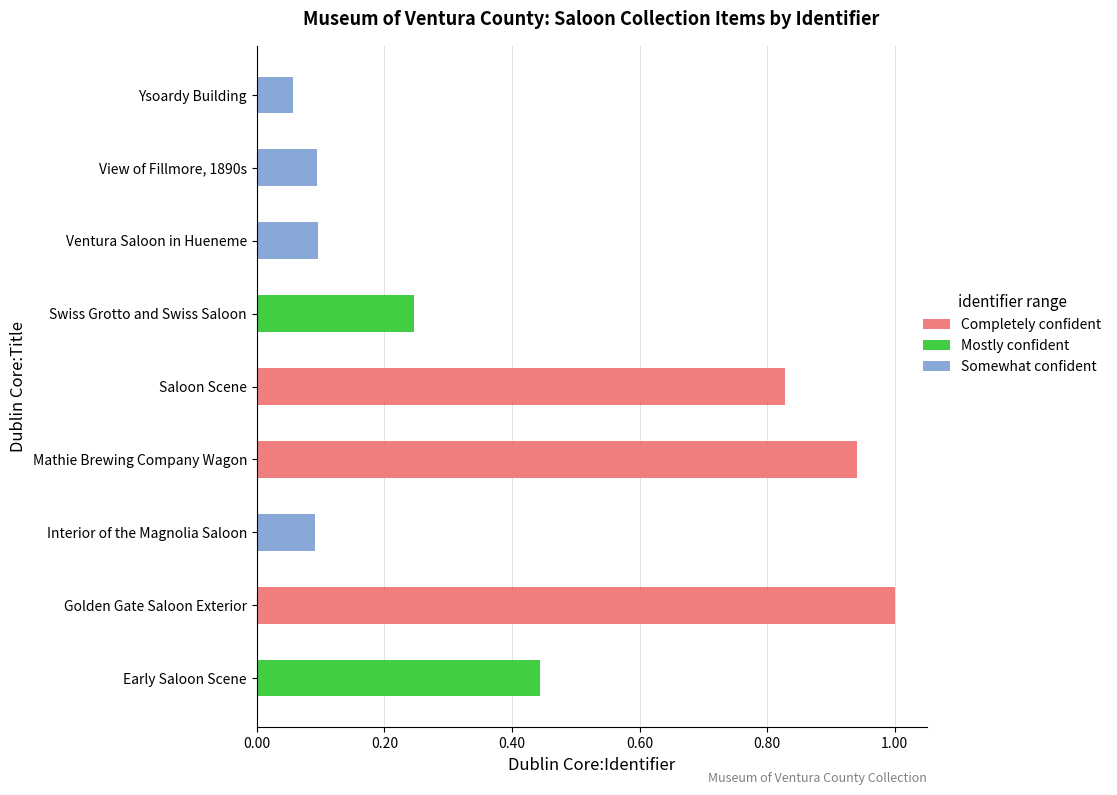

What is the sum of all Completely confident values?

2.8